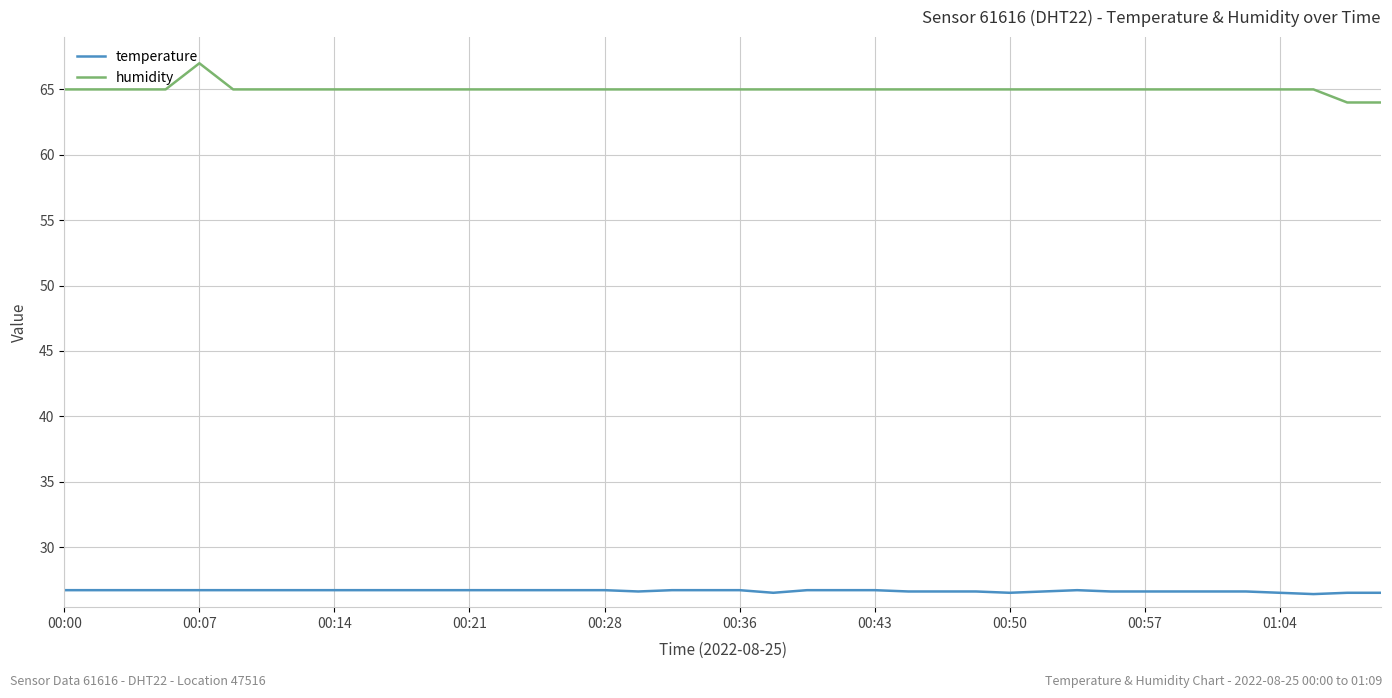

Count the temperature values in the range 26 to 27.

40